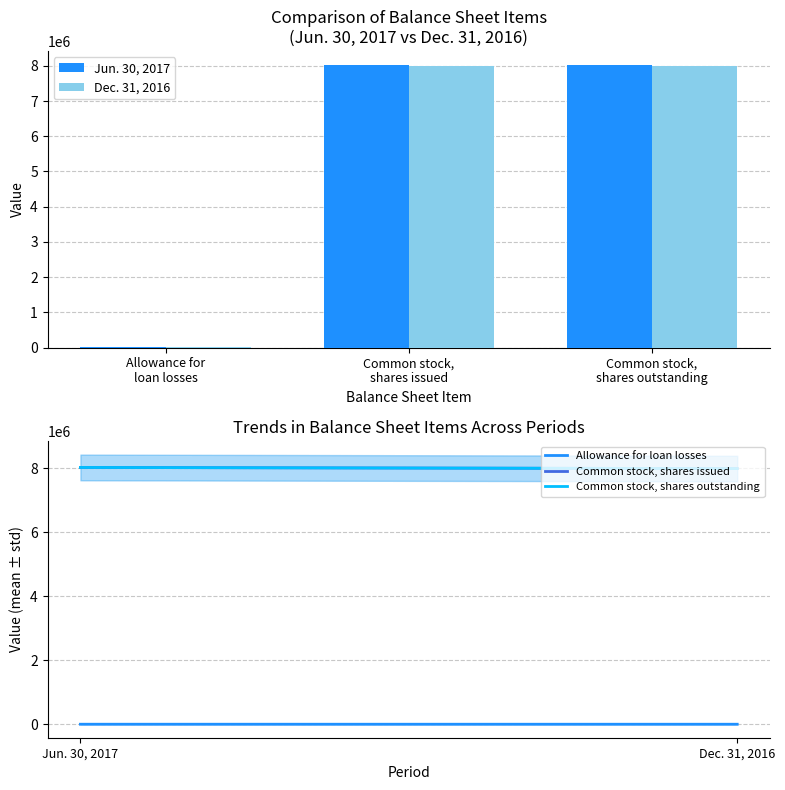

What is the sum of the Dec. 31, 2016 values at Allowance for loan losses and Common stock, shares outstanding?

7989348